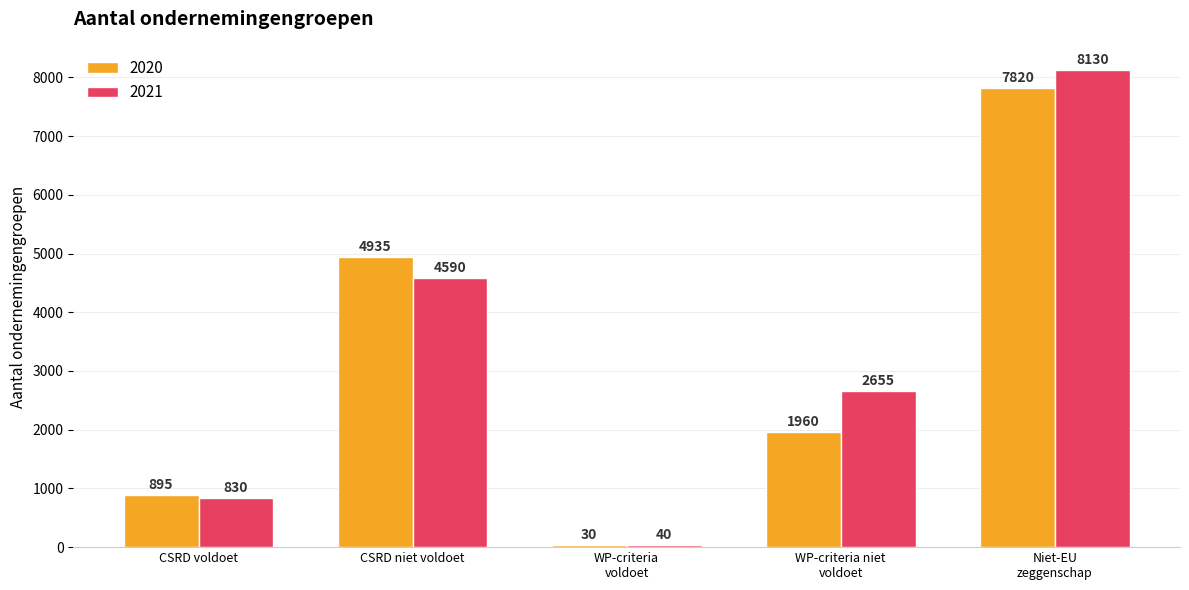

How many groups of bars are there?

5